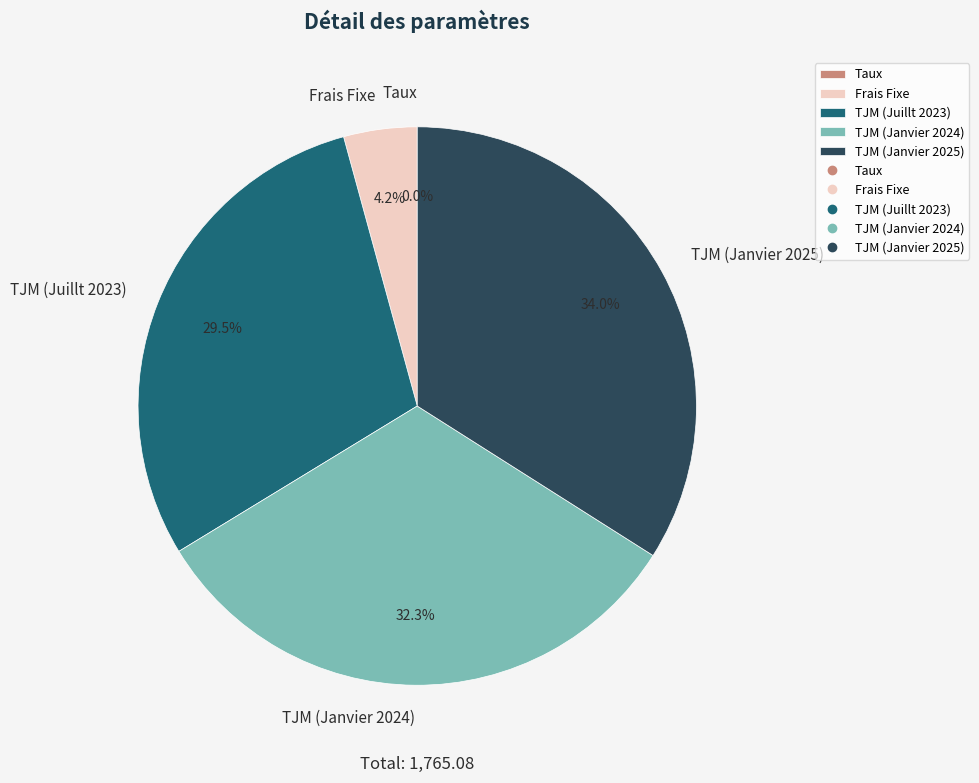

How much of the chart is everything except Frais Fixe?

95.8%